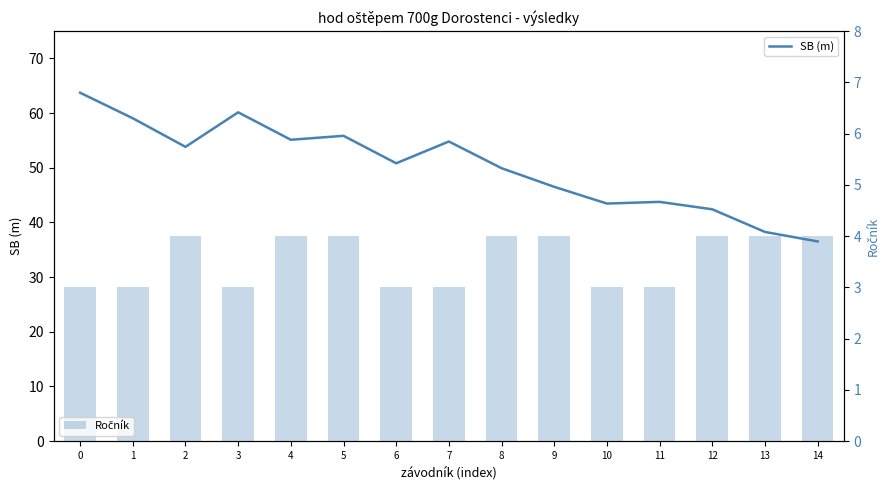

At which label is SB (m) closest to 50?

8